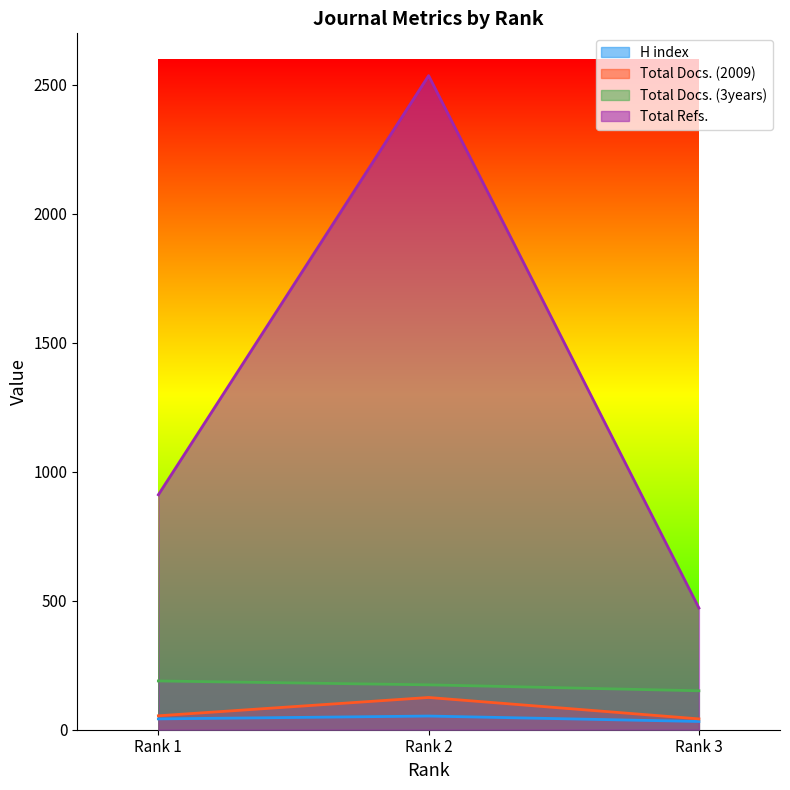

Where is Total Refs. nearest to the value 1504?

Rank 1